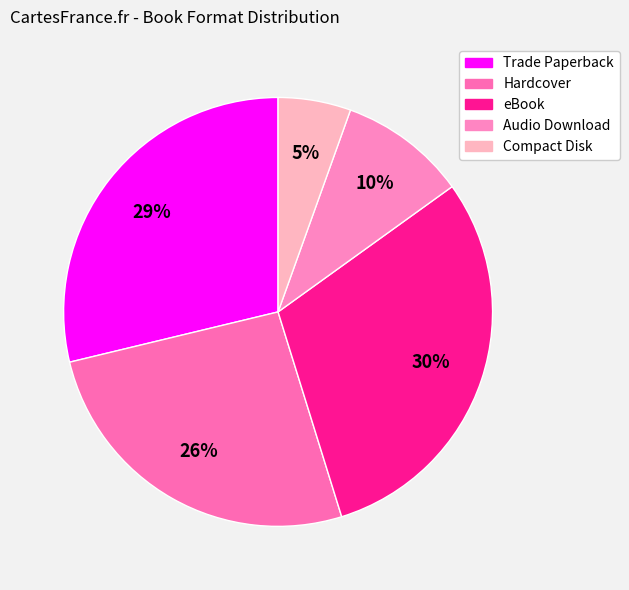

Does any single category account for the majority?

No